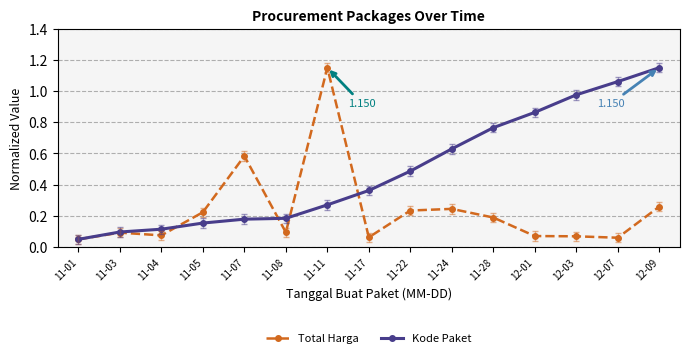

List the series in order of their overall mean, lowest first.

Total Harga, Kode Paket